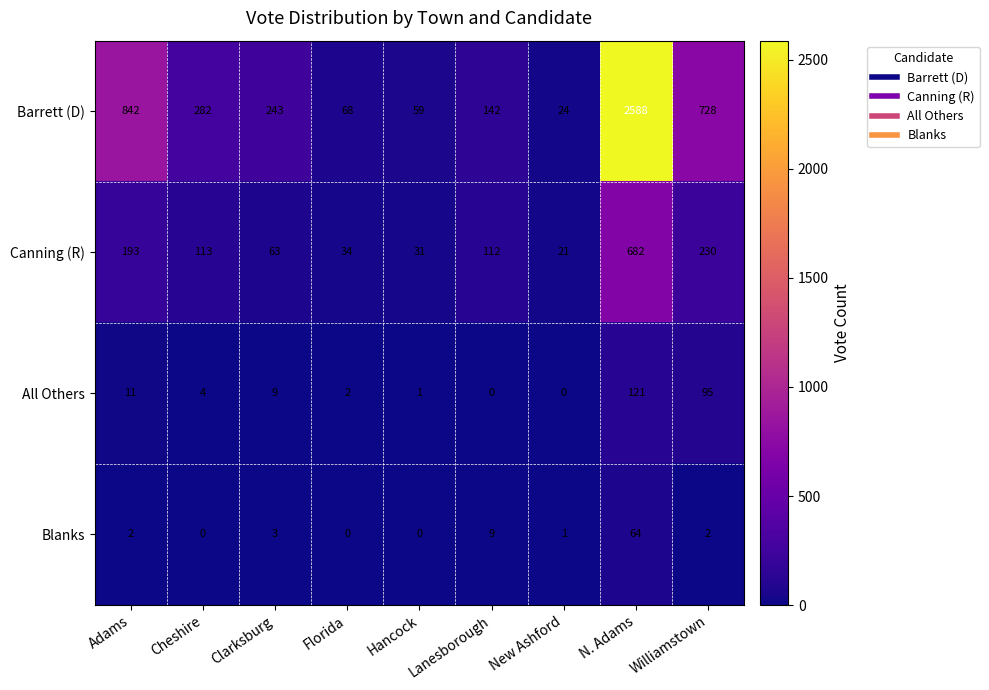

What is the sum of the Canning (R) values at N. Adams and Adams?

875